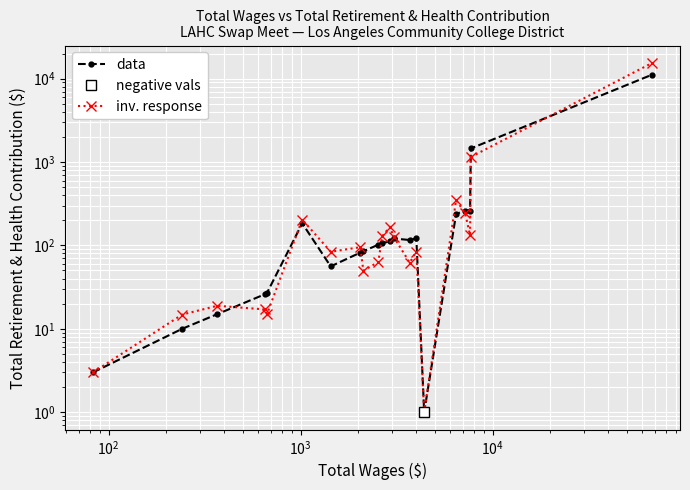

Is the value of data at $\mathdefault{10^{6}}$ greater than the value of inv. response at 10?

No